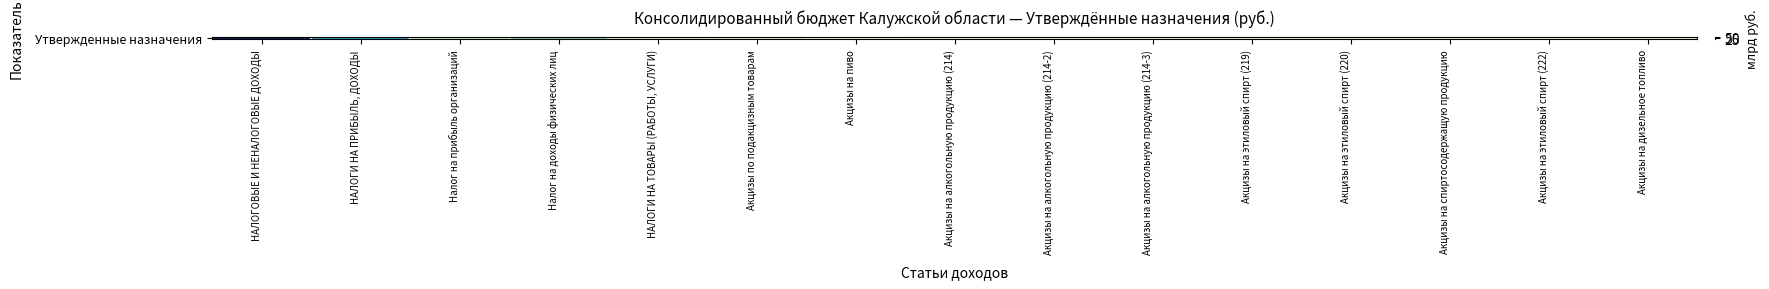

Which category has the highest value across all series?

НАЛОГОВЫЕ И НЕНАЛОГОВЫЕ ДОХОДЫ